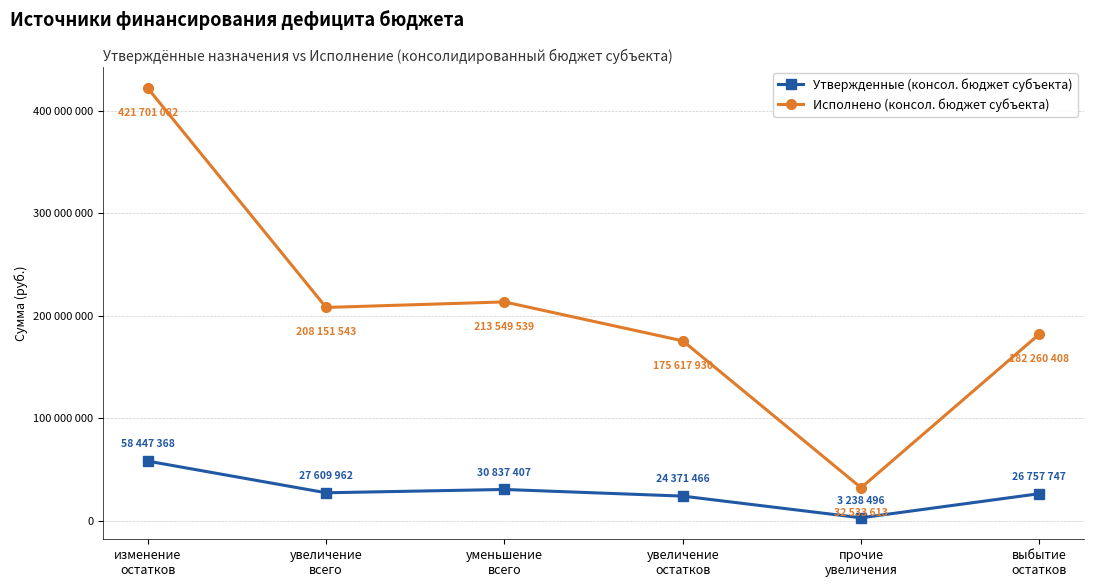

How many interior local peaks does the Утвержденные (консол. бюджет субъекта) series have?

1